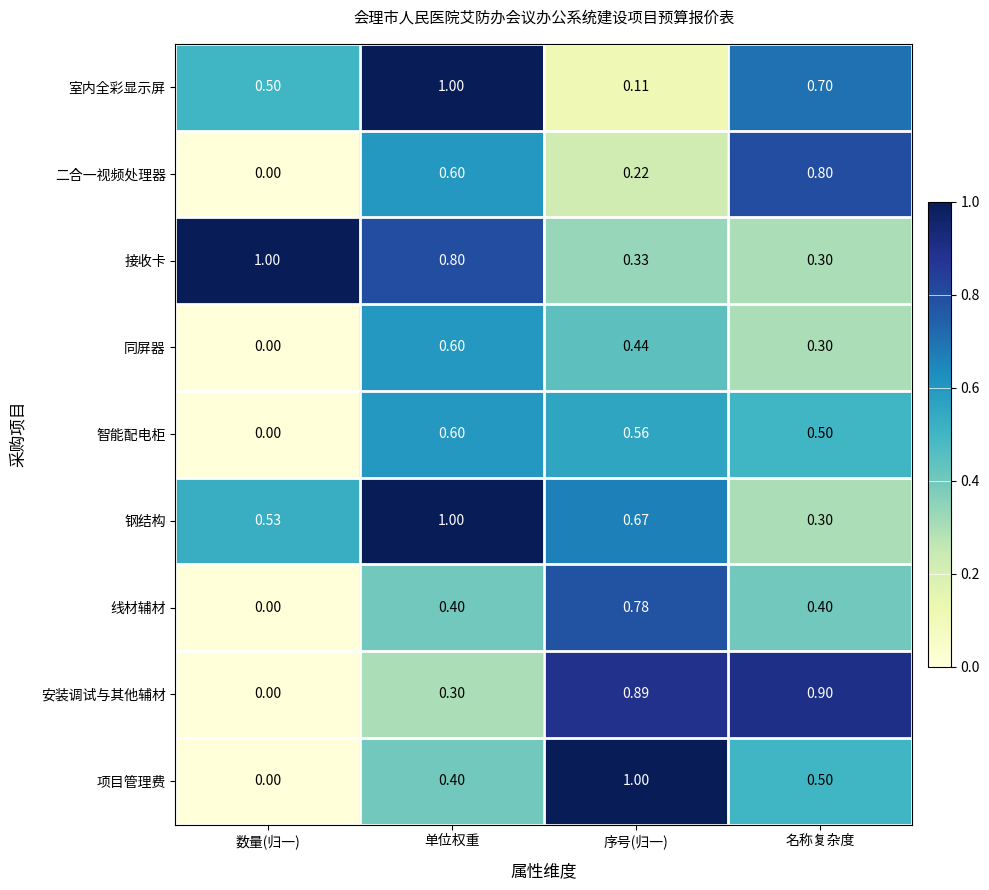

List the labels in order of 项目管理费 value, smallest first.

数量(归一), 单位权重, 名称复杂度, 序号(归一)